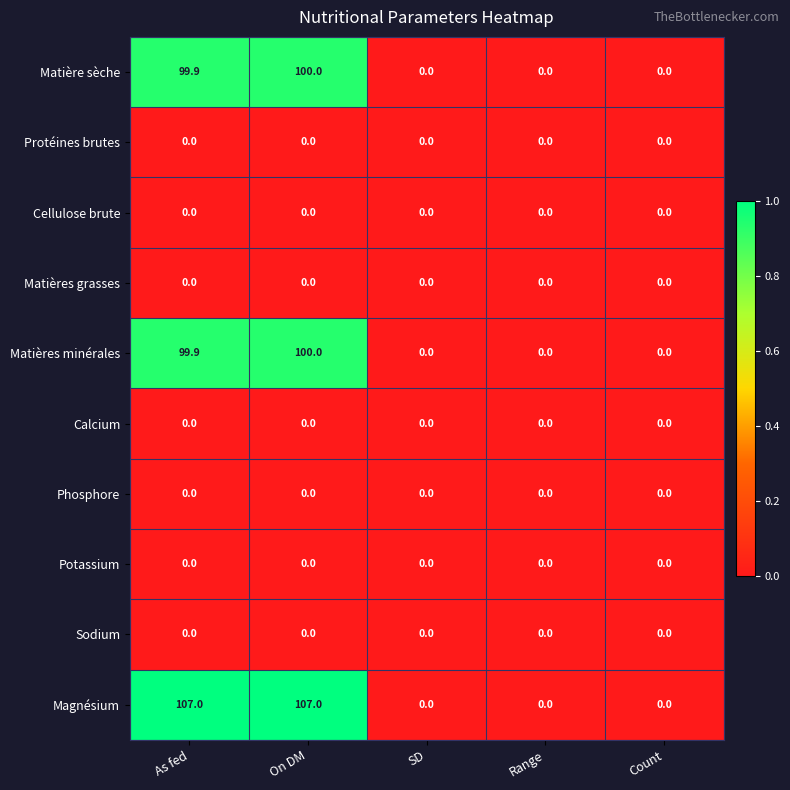

What is the sum of all Matières minérales values?

199.9